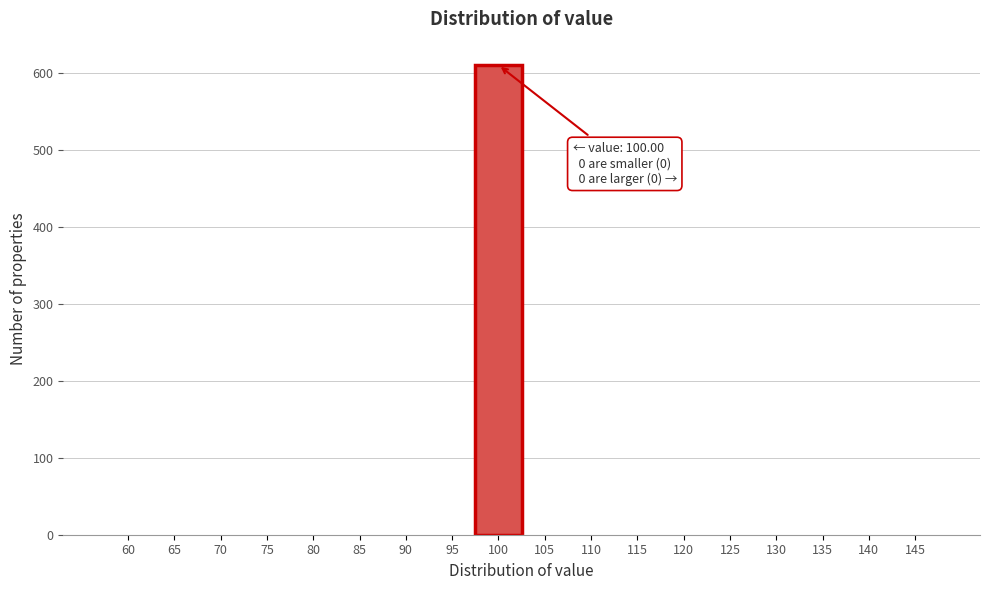

Reading left to right, extract all data points from this chart.

60=0	65=0	70=0	75=0	80=0	85=0	90=0	95=0	100=610	105=0	110=0	115=0	120=0	125=0	130=0	135=0	140=0	145=0